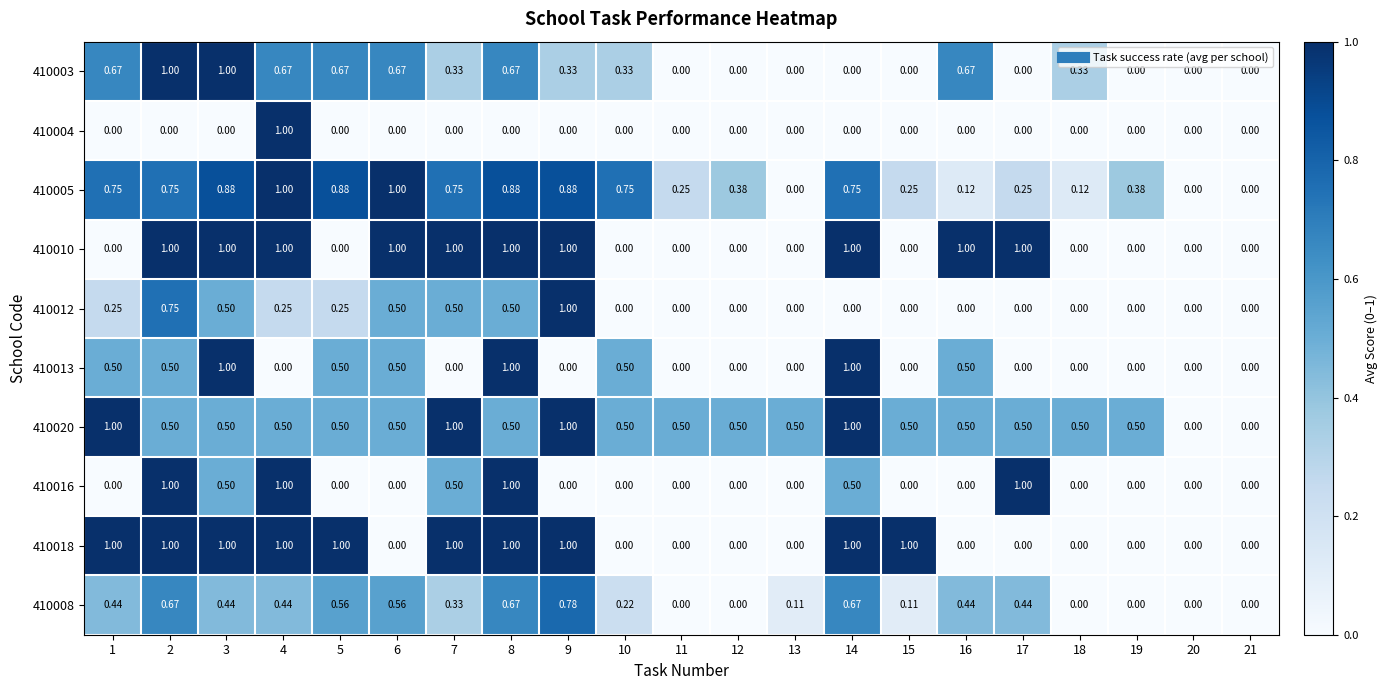

Is the value of 410012 at 18 greater than the value of 410005 at 12?

No